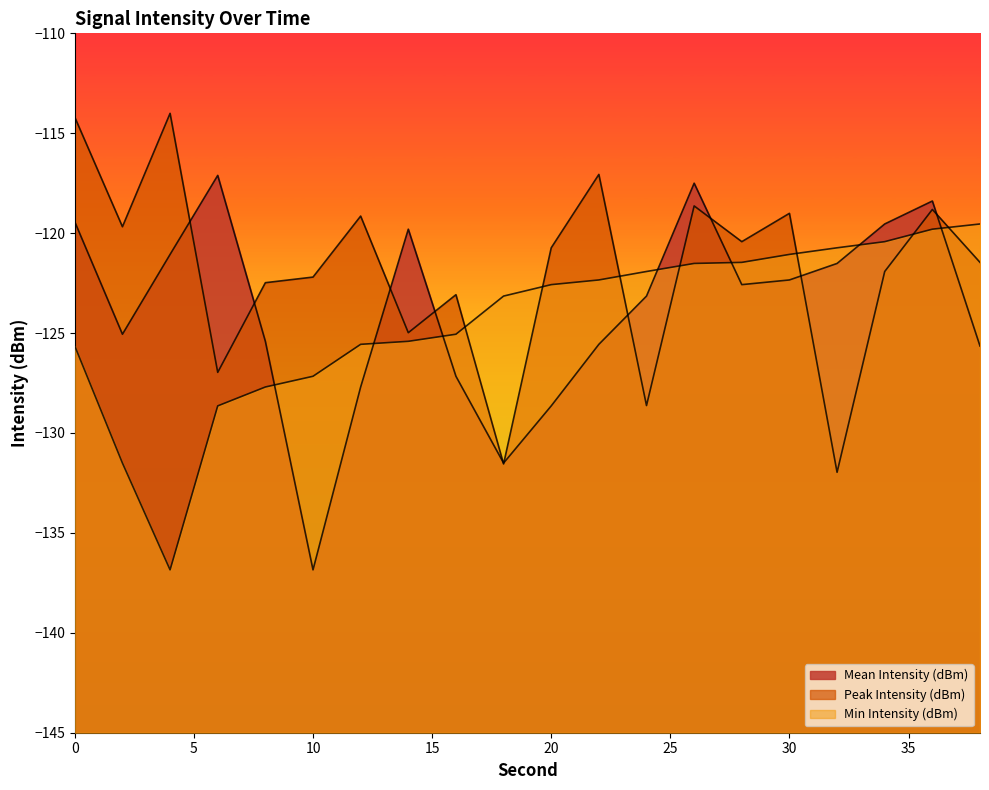

How many values in the Min Intensity (dBm) series exceed -122?

8